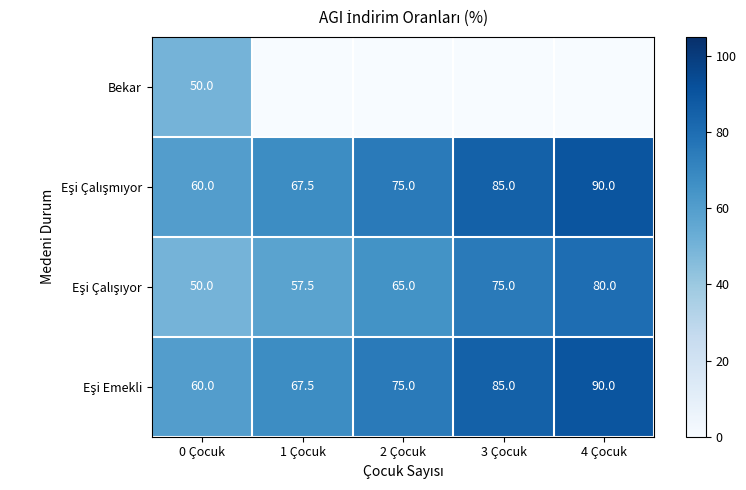

What is the spread (max minus min) of values at 3 Çocuk?

85.0